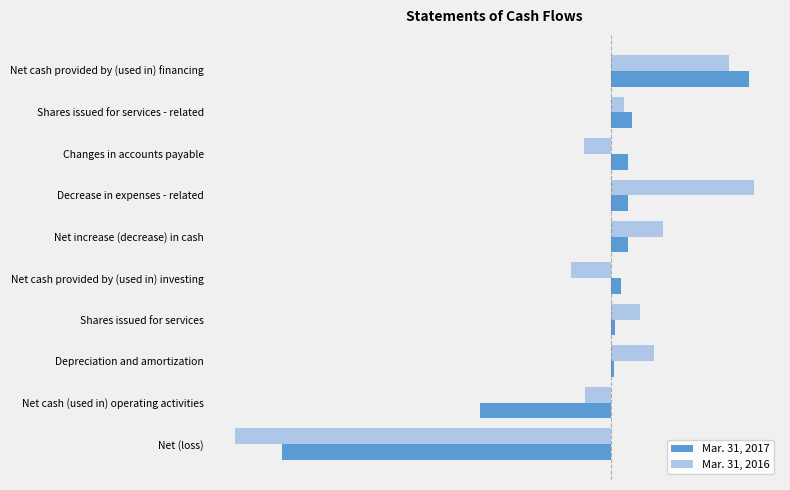

At which category is the sum across all series the highest?

Net cash provided by (used in) financing